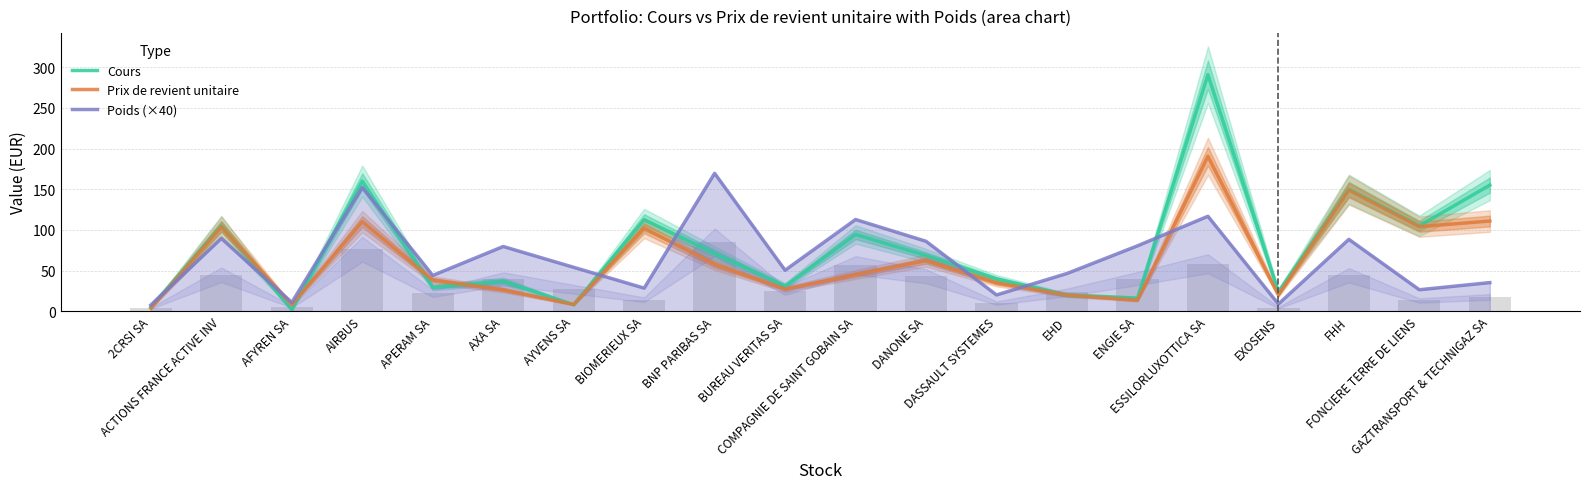

The value of Poids (×40) at AYVENS SA is 13.2. True or false?

False